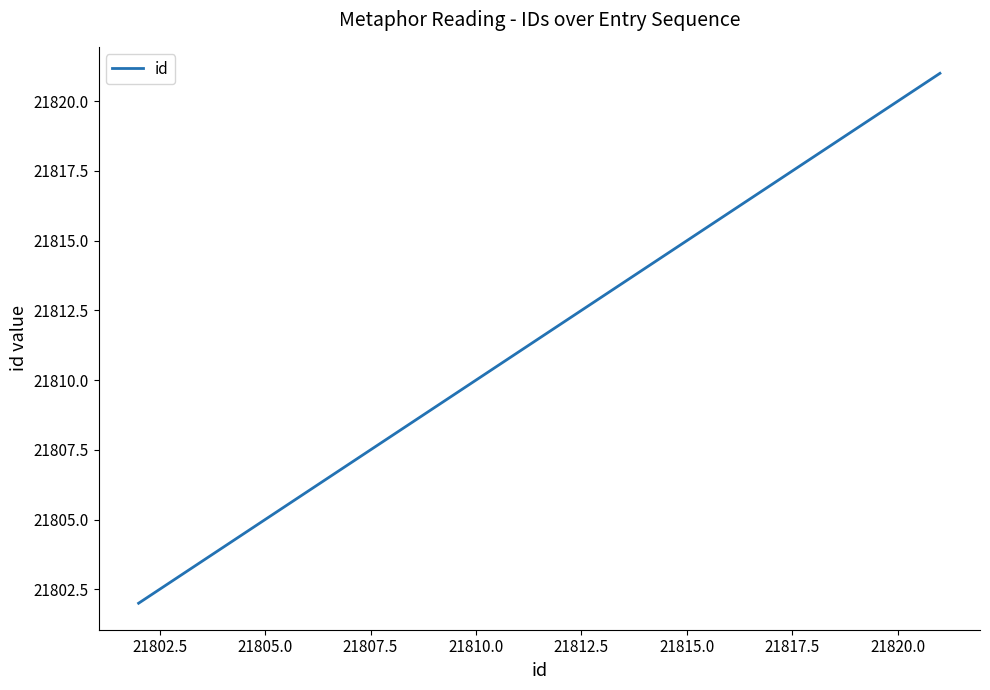

What is the average value?

21812